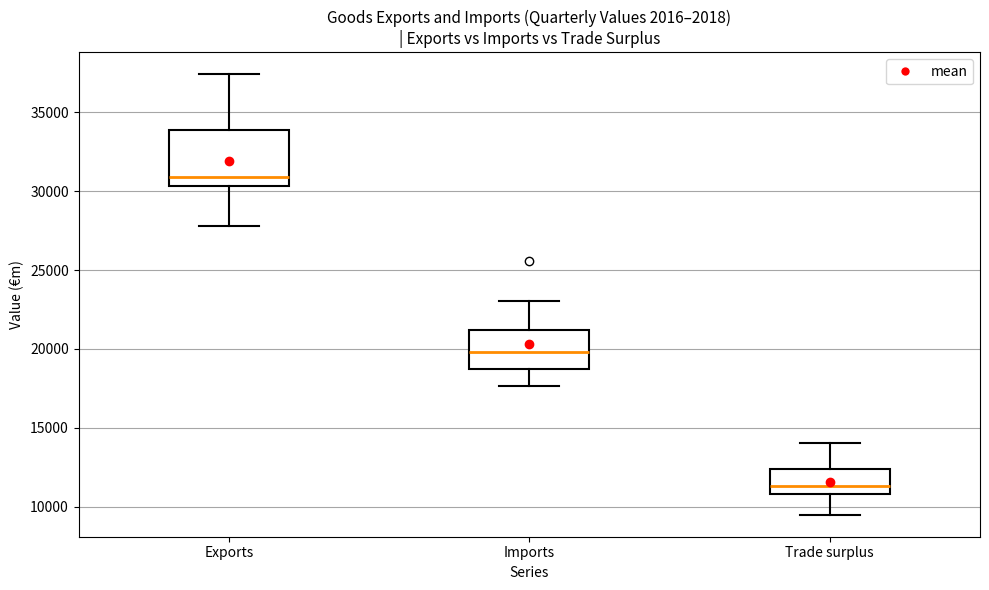

Reading left to right, transcribe this box plot: for each box, give where its median line is, the range the box spans, and where its two whiskers end, as read against the y-axis. The values are not printed on the chart, so give them approximately, as read against the axis.

Exports: median 31000, box 30500 to 34000, whiskers 28000 to 37500
Imports: median 20000, box 18500 to 21000, whiskers 17500 to 23000
Trade surplus: median 11500, box 11000 to 12500, whiskers 9500 to 14000